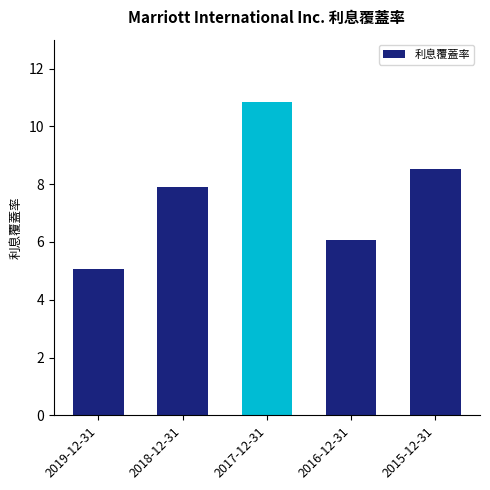

What is the ratio of the value at 2018-12-31 to the value at 2017-12-31?

0.7